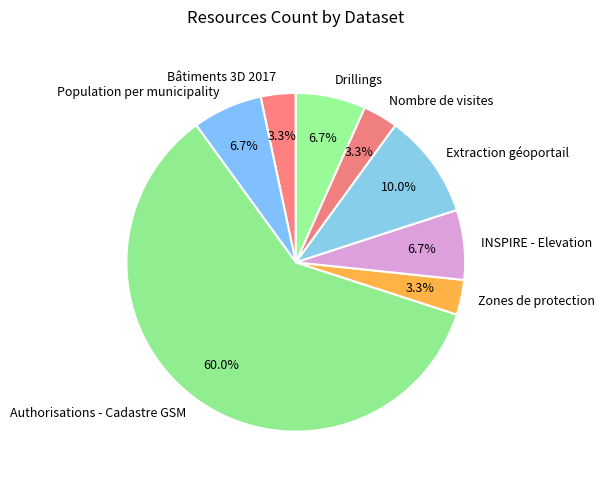

To the nearest percent, what percentage of the pie is Extraction géoportail?

10%